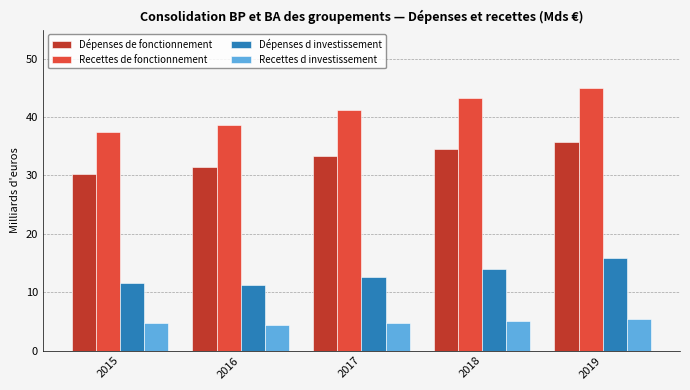

Reading left to right, extract all data points from this chart.

Dépenses de fonctionnement: 30.2	31.4	33.3	34.6	35.7
Recettes de fonctionnement: 37.5	38.7	41.2	43.3	45.0
Dépenses d investissement: 11.6	11.3	12.7	14.1	15.9
Recettes d investissement: 4.7	4.4	4.7	5.1	5.5